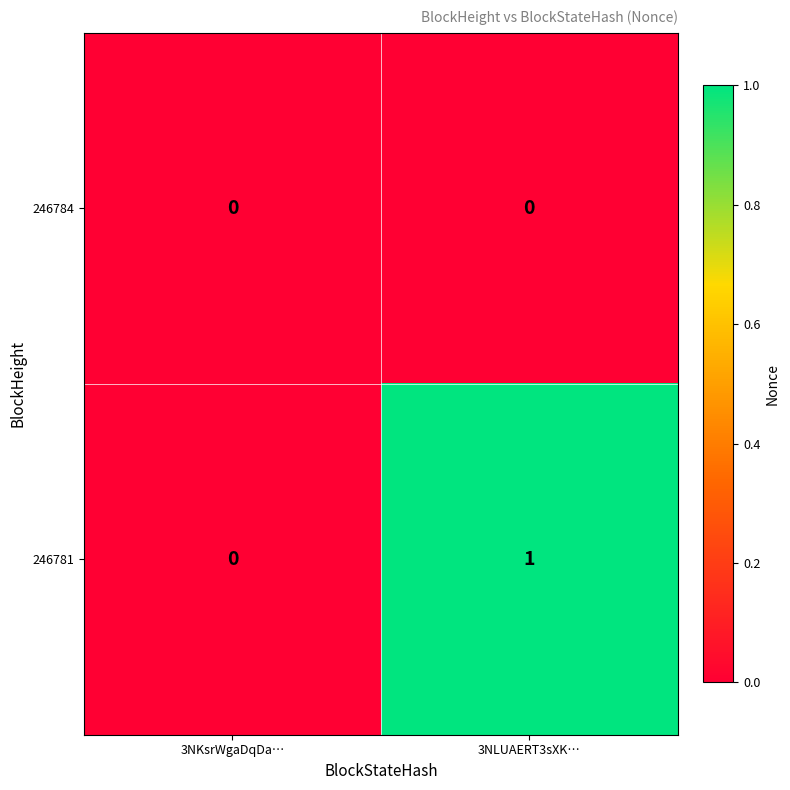

At 3NLUAERT3sXK…, list the series in order from smallest to largest.

246784, 246781